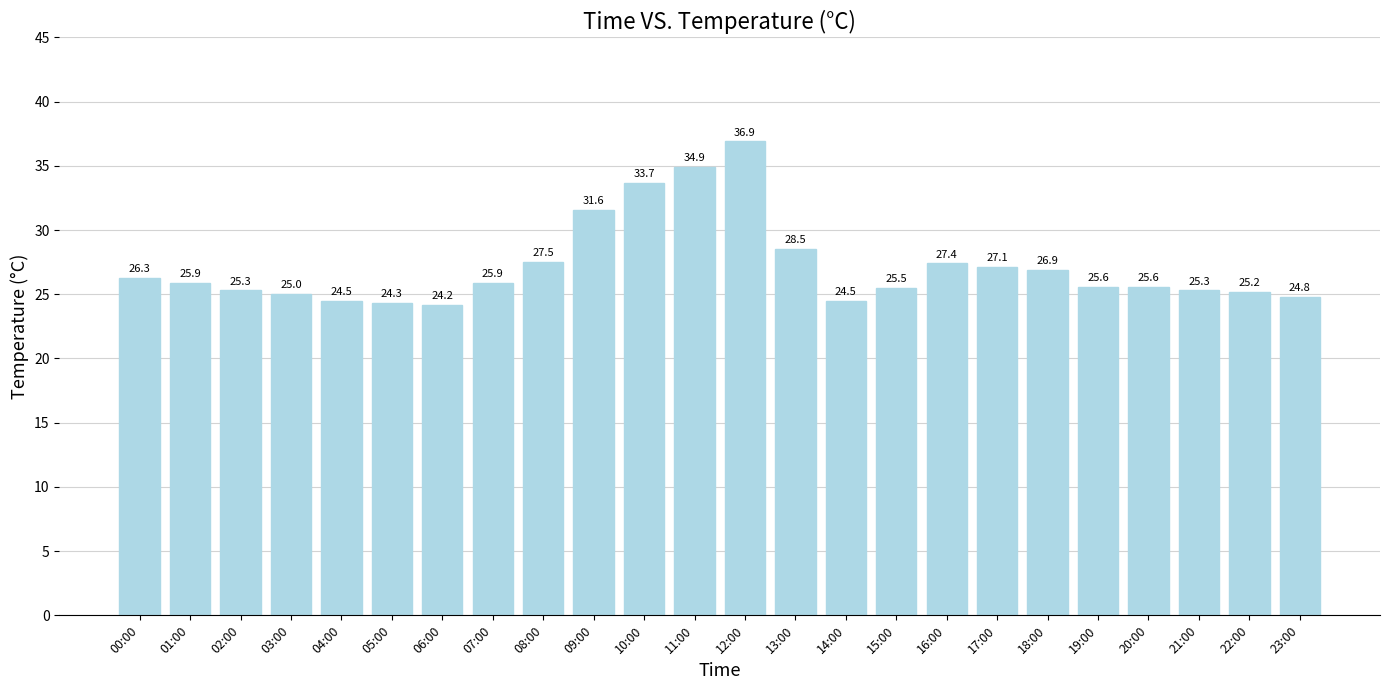

What is the value of the 8th bar from the left?

25.9